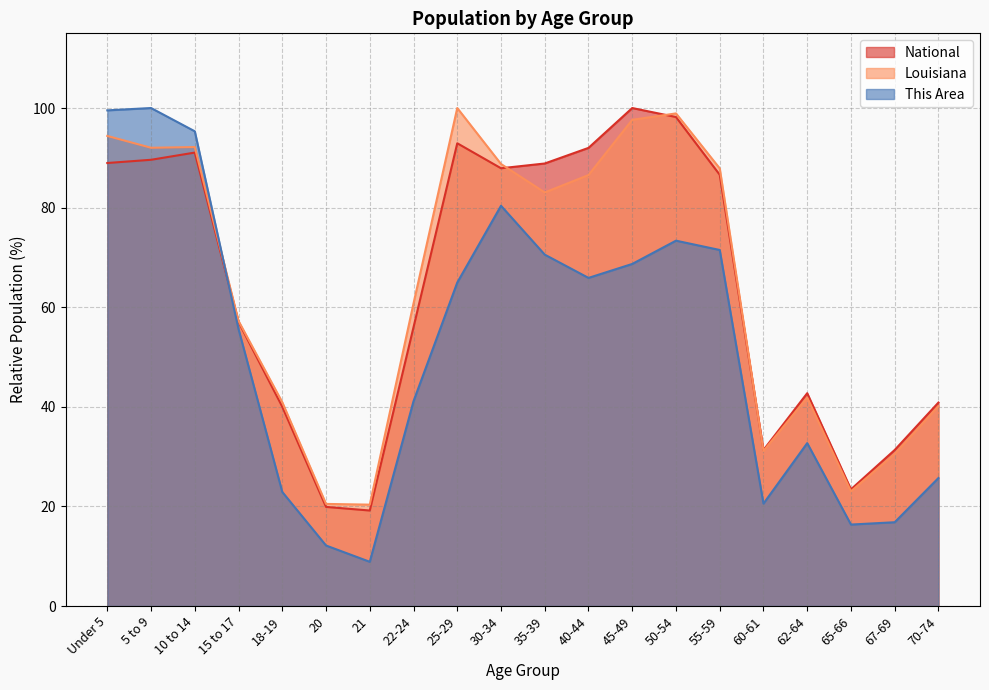

List the labels in order of This Area value, largest first.

5 to 9, Under 5, 10 to 14, 30-34, 50-54, 55-59, 35-39, 45-49, 40-44, 25-29, 15 to 17, 22-24, 62-64, 70-74, 18-19, 60-61, 67-69, 65-66, 20, 21